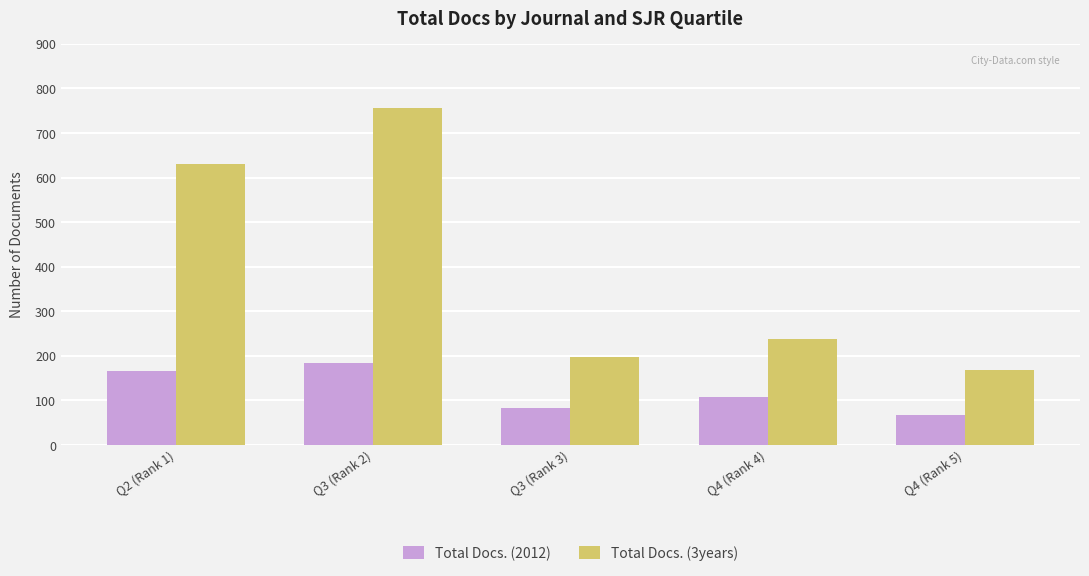

What is the sum of all Total Docs. (2012) values?

610